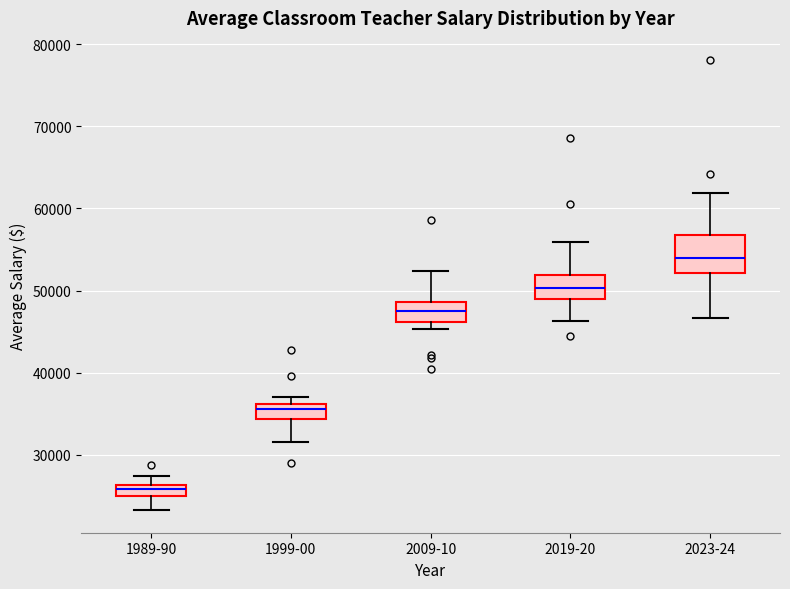

Which box has the lowest median line?

1989-90